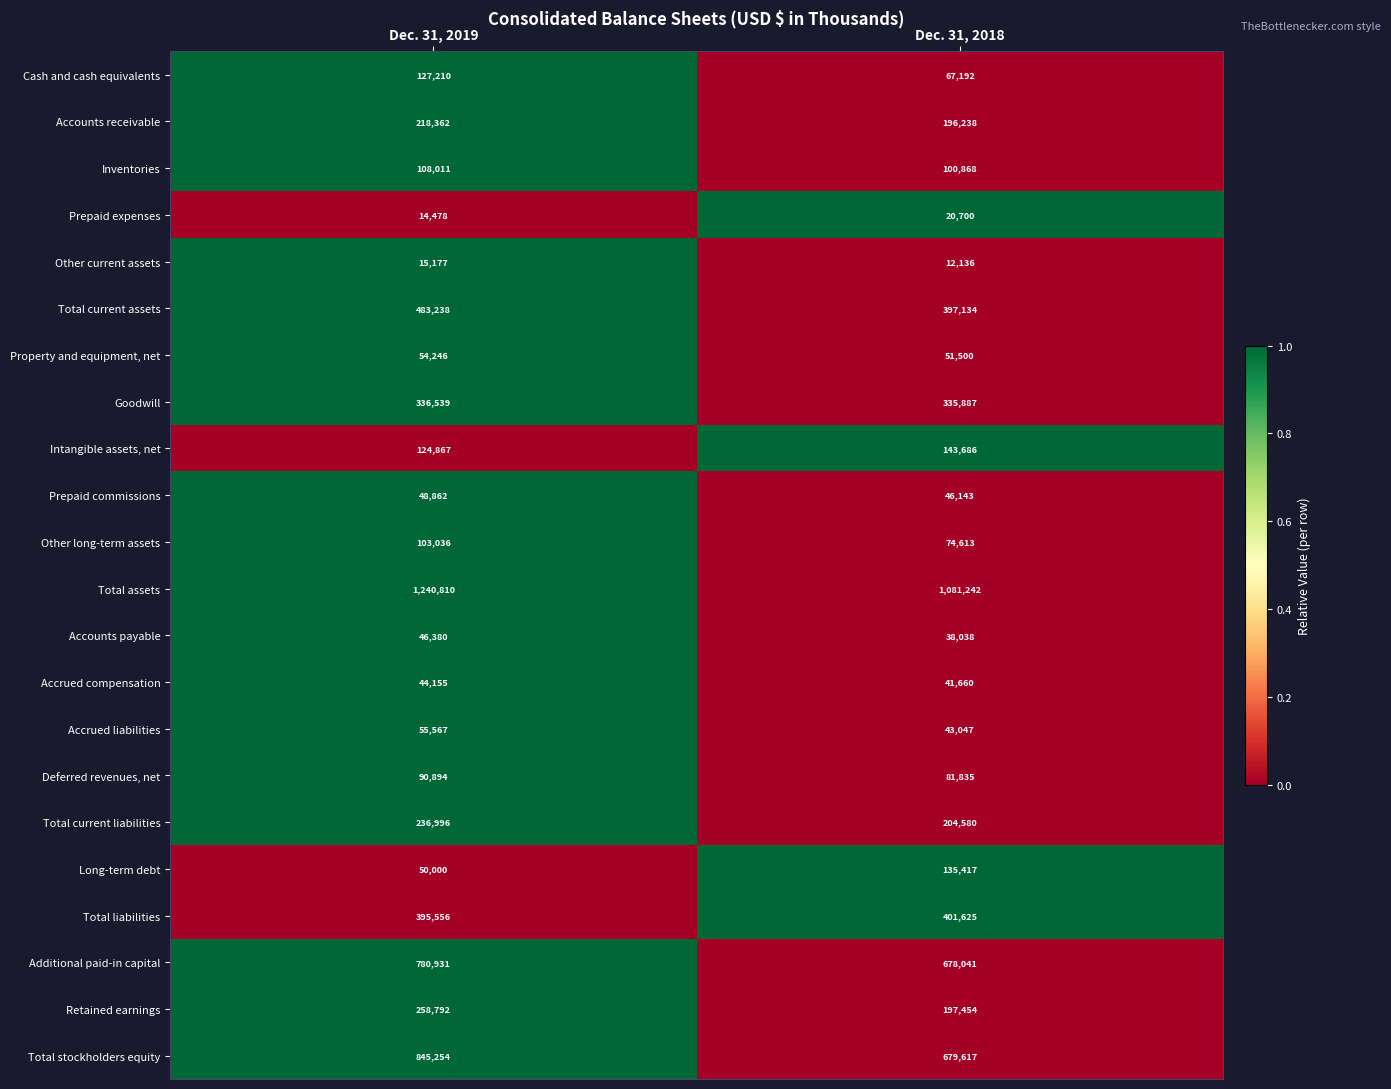

What is the difference between the maximum and minimum values in the Other long-term assets series?

28423